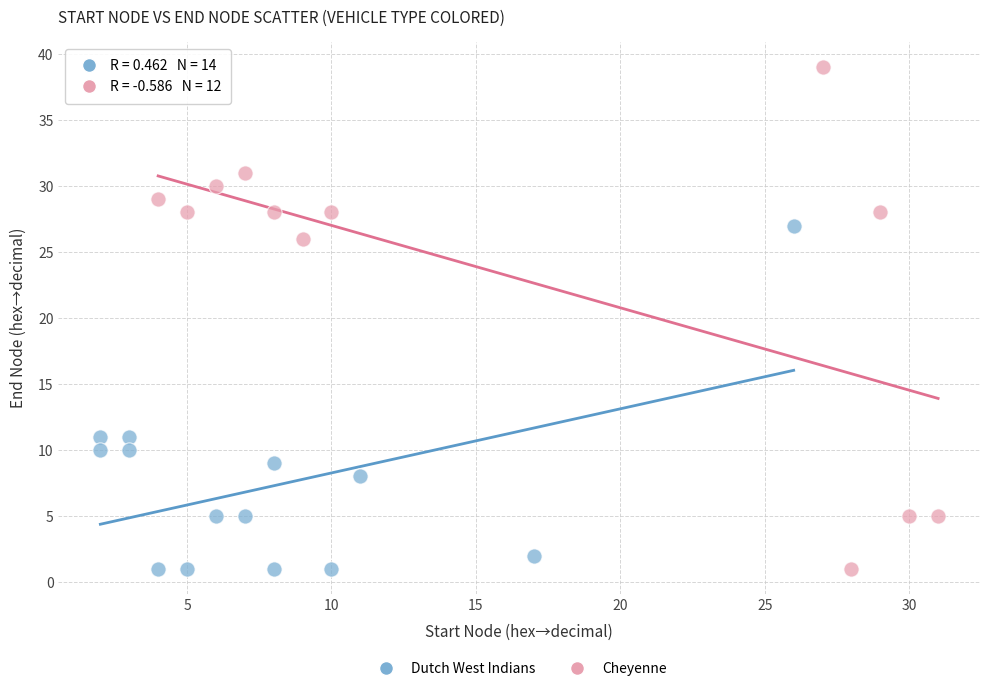

Which series has the largest Y range (max minus min)?

Cheyenne